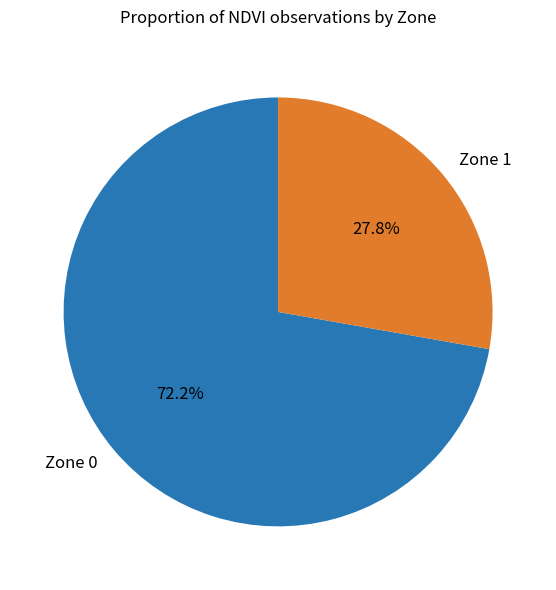

Approximately how many times larger is the value at Zone 0 compared to Zone 1?

2.6